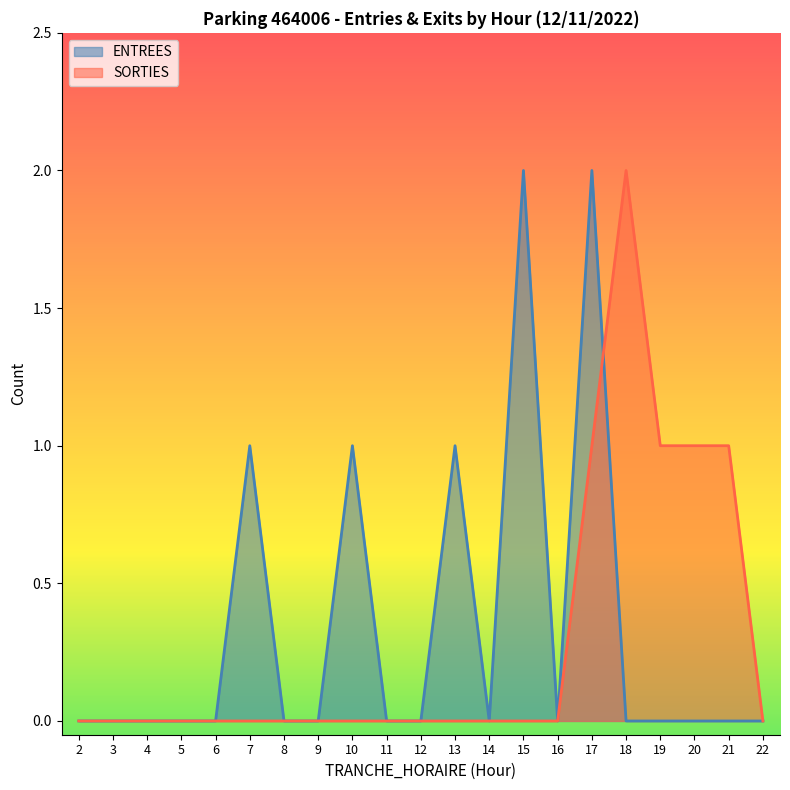

Where is the first local maximum for SORTIES?

18